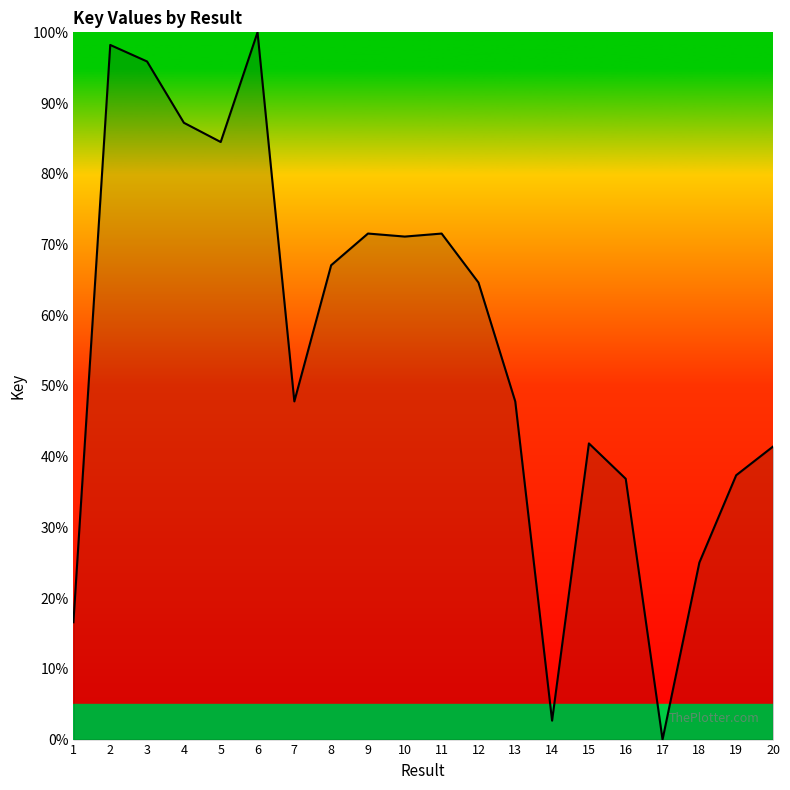

How many lines are shown in the chart?

1